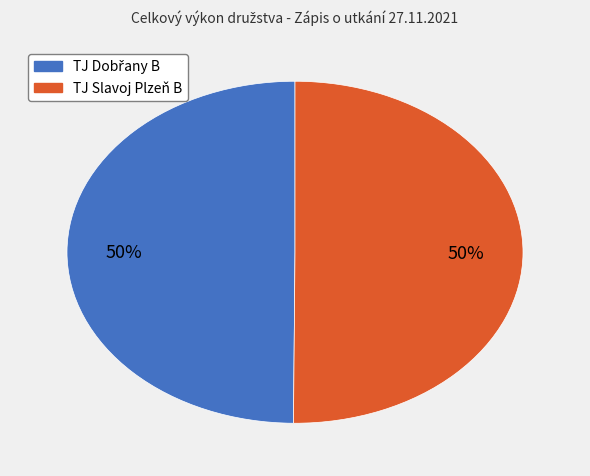

True or false: TJ Slavoj Plzeň B accounts for 50% of the total.

True